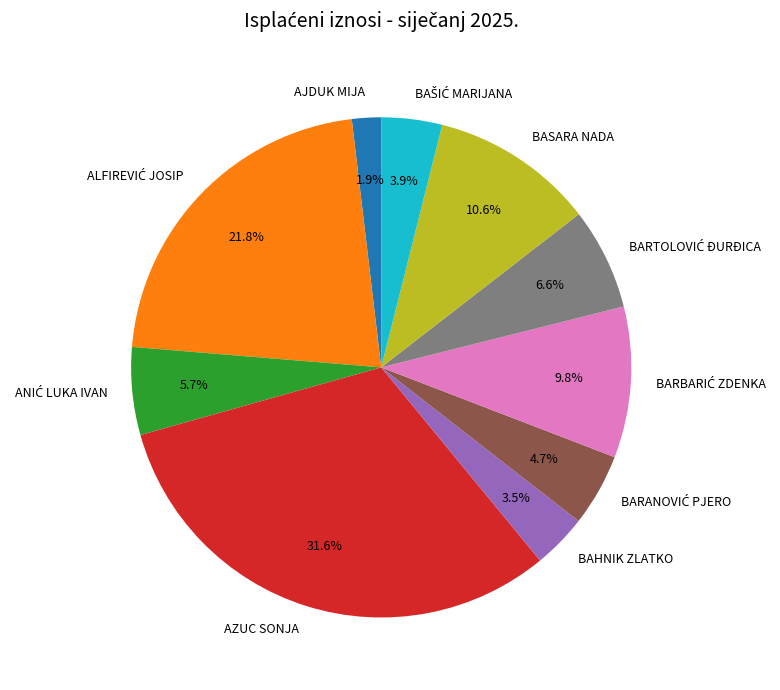

Is there a majority slice in this chart?

No